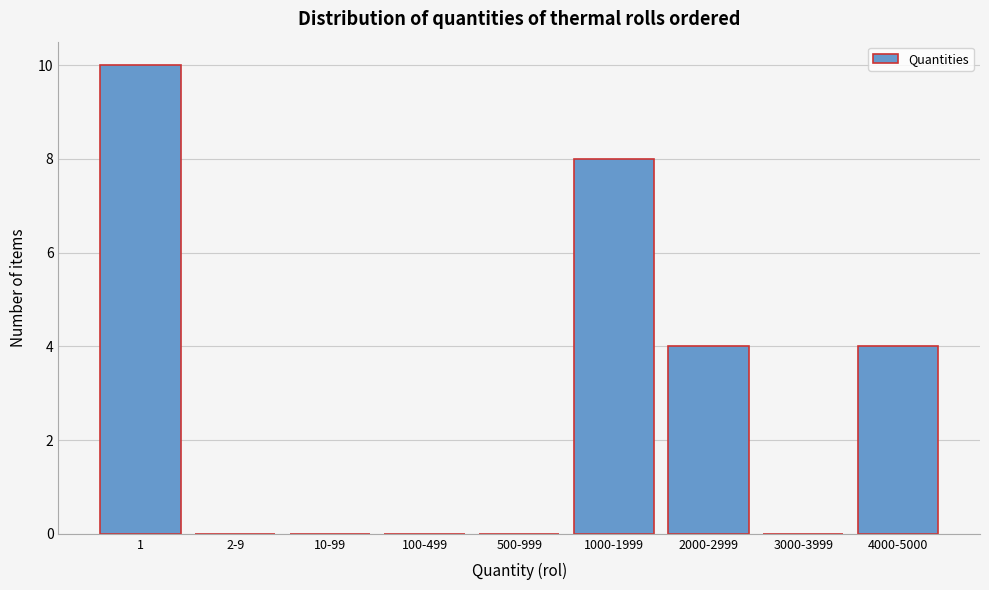

Reading left to right, transcribe all the data shown in this chart.

1=10	2-9=0	10-99=0	100-499=0	500-999=0	1000-1999=8	2000-2999=4	3000-3999=0	4000-5000=4